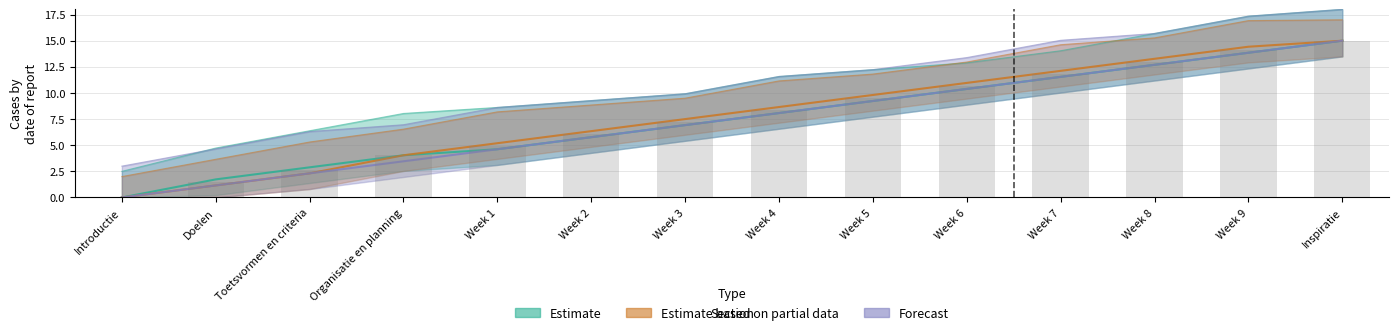

At which category is the sum across all series the highest?

Inspiratie